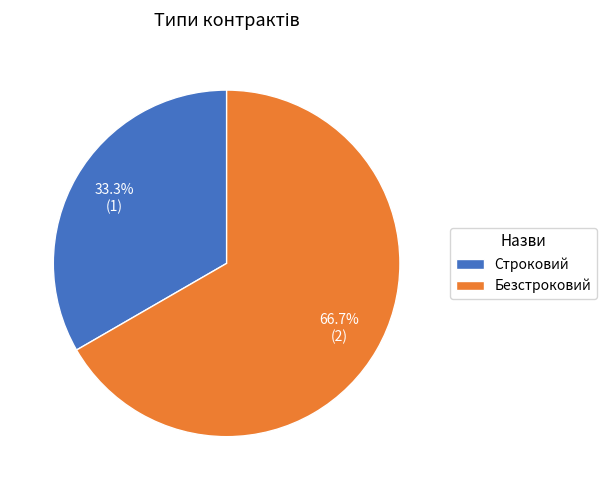

Does Строковий account for over 50% of the chart?

No